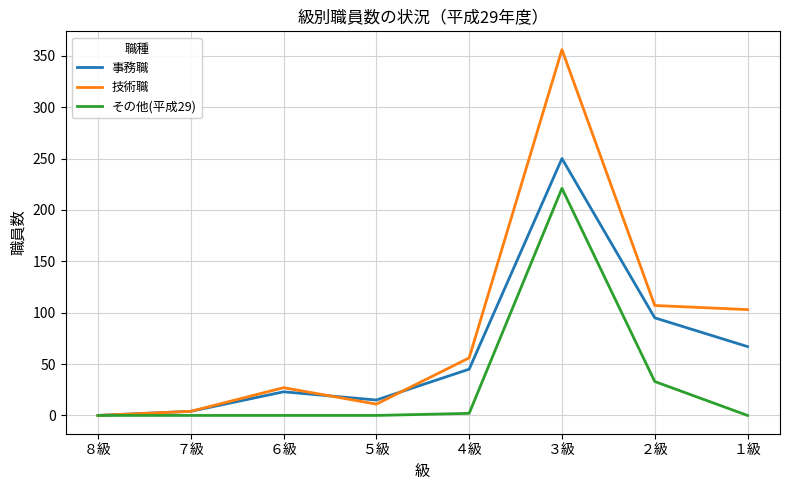

Rank the series at ４級 from lowest to highest value.

その他(平成29), 事務職, 技術職